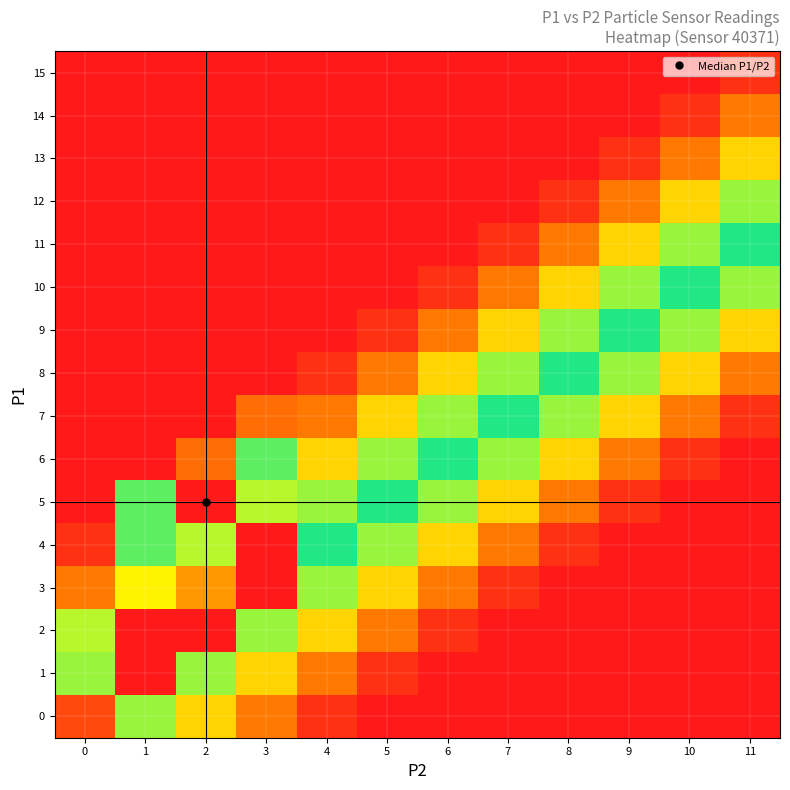

Which label corresponds to the largest value in the chart?

1